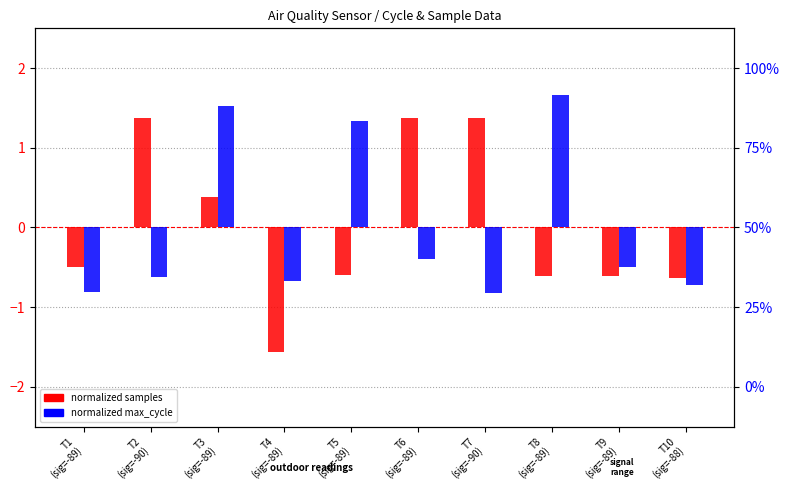

What is the value of the normalized samples bar at the 3rd from the left?

0.4